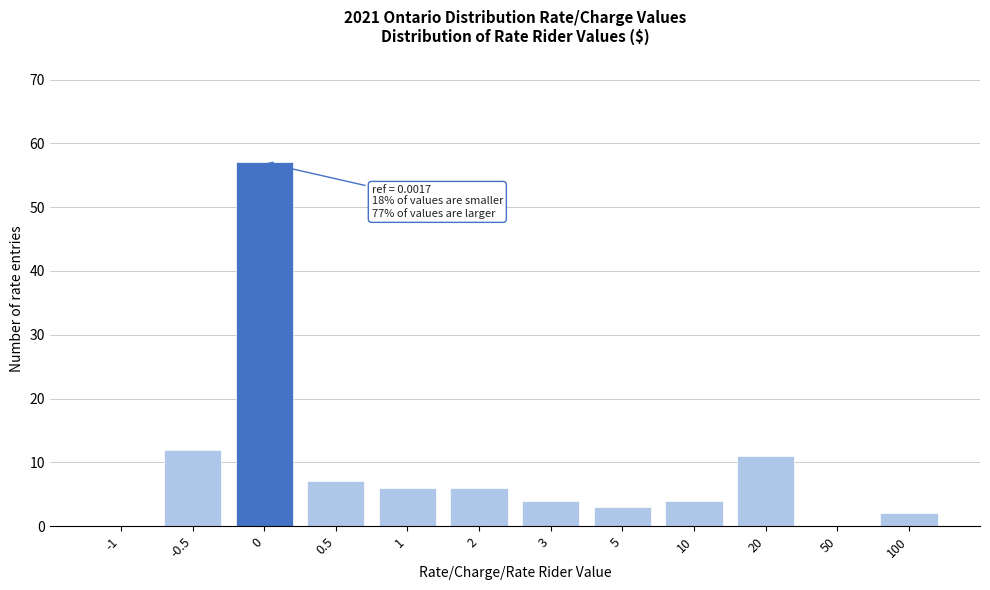

Reading left to right, extract all data points from this chart.

-1=0	-0.5=12	0=57	0.5=7	1=6	2=6	3=4	5=3	10=4	20=11	50=0	100=2